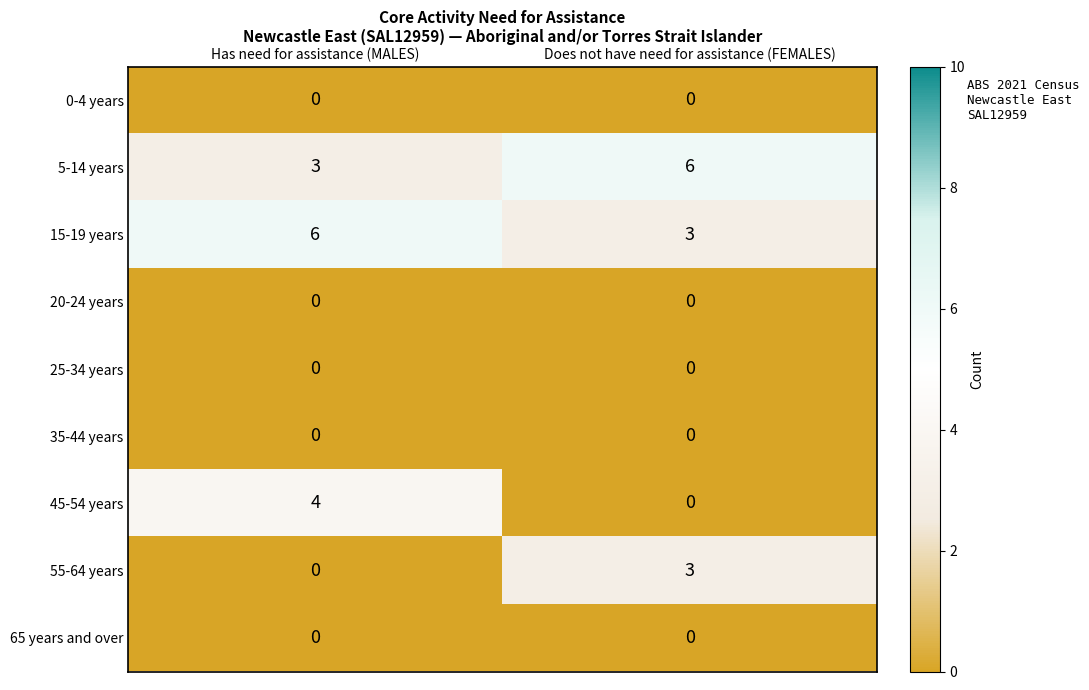

Where is 15-19 years nearest to the value 4?

Does not have need for assistance (FEMALES)